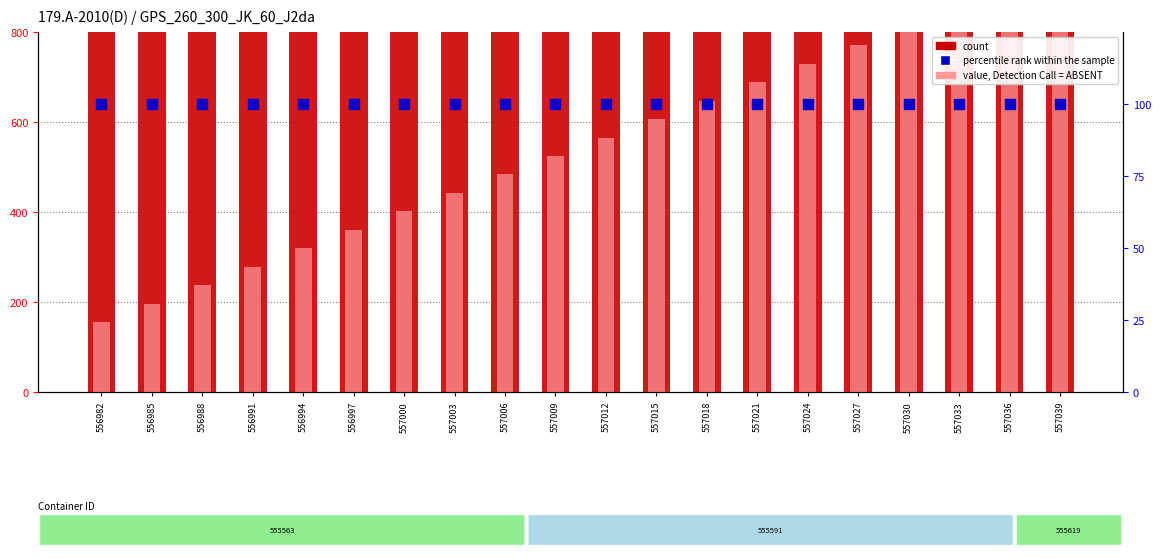

Which series reaches the minimum Y coordinate?

percentile rank within the sample